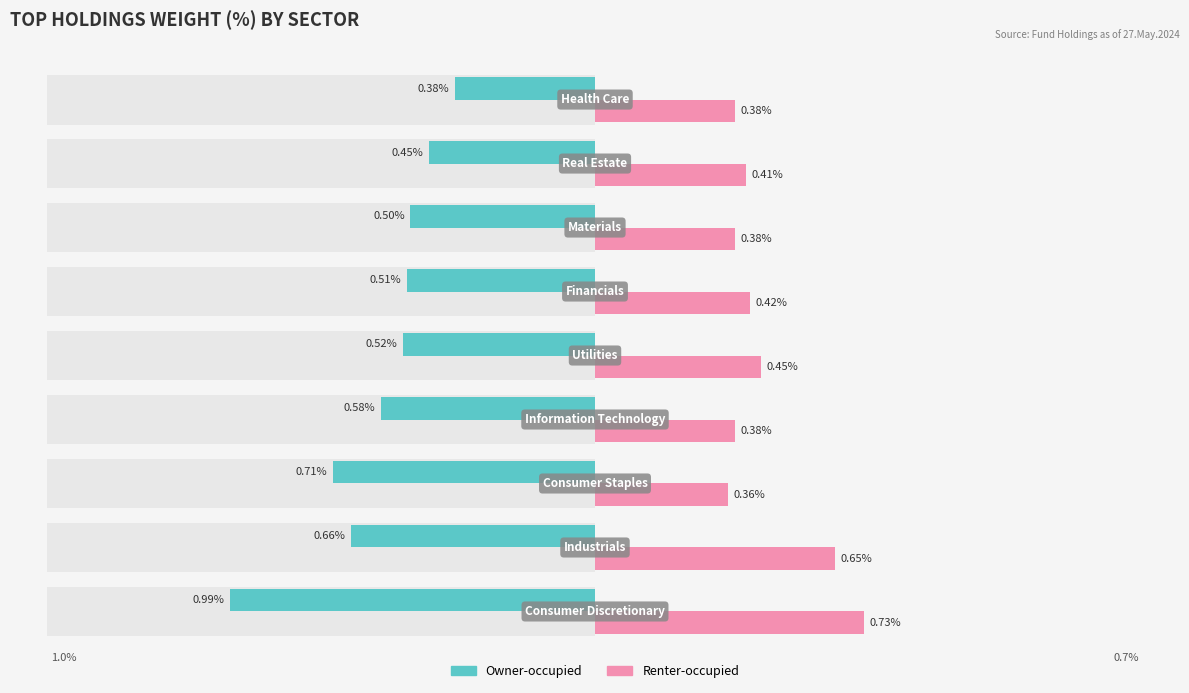

Count the Renter-occupied values in the range 0 to 1.

9